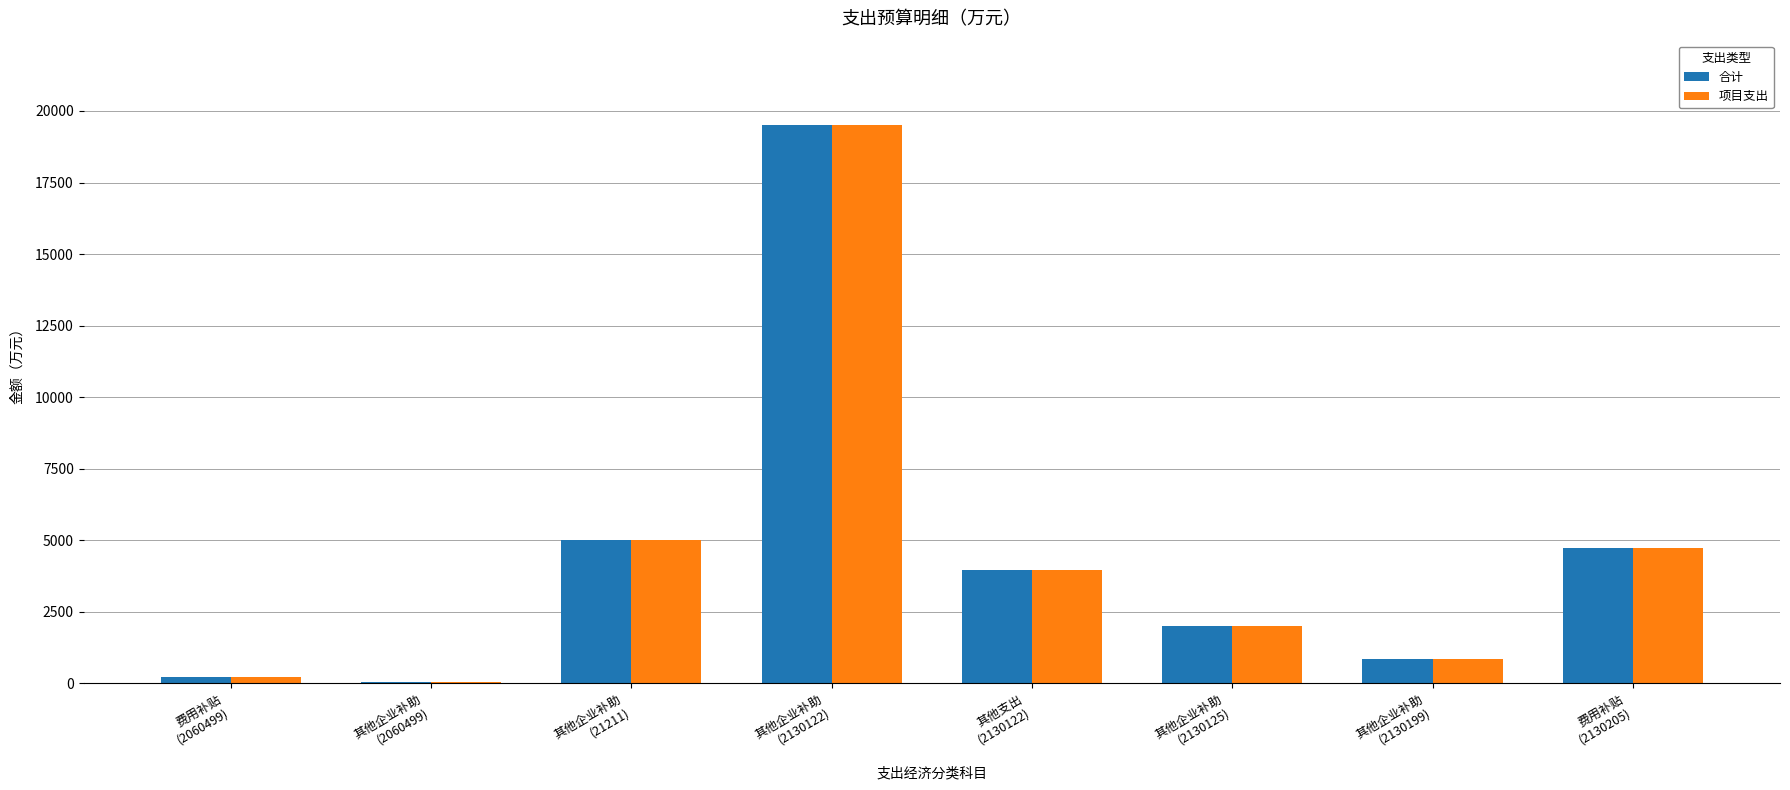

Does the chart contain stacked bars?

No